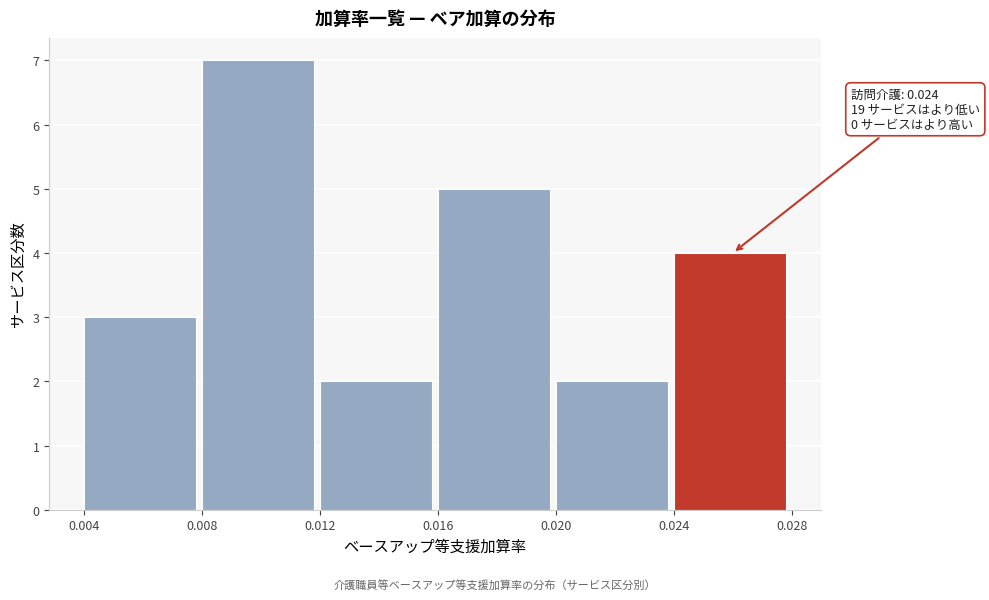

Which range on the x-axis has the tallest bar?

0.008 to 0.012